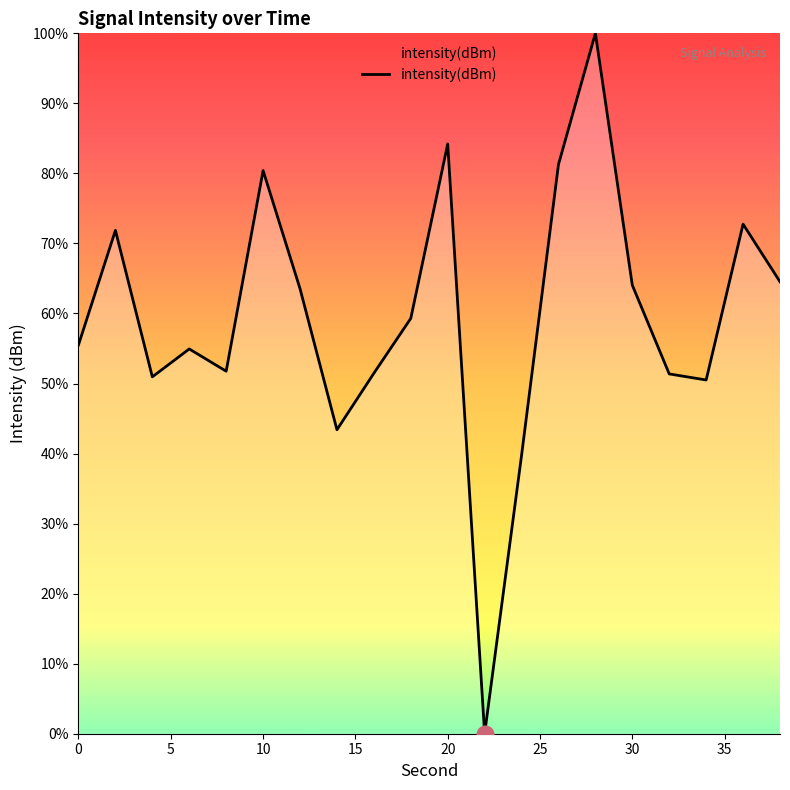

What is the maximum value shown in the chart?

100.0